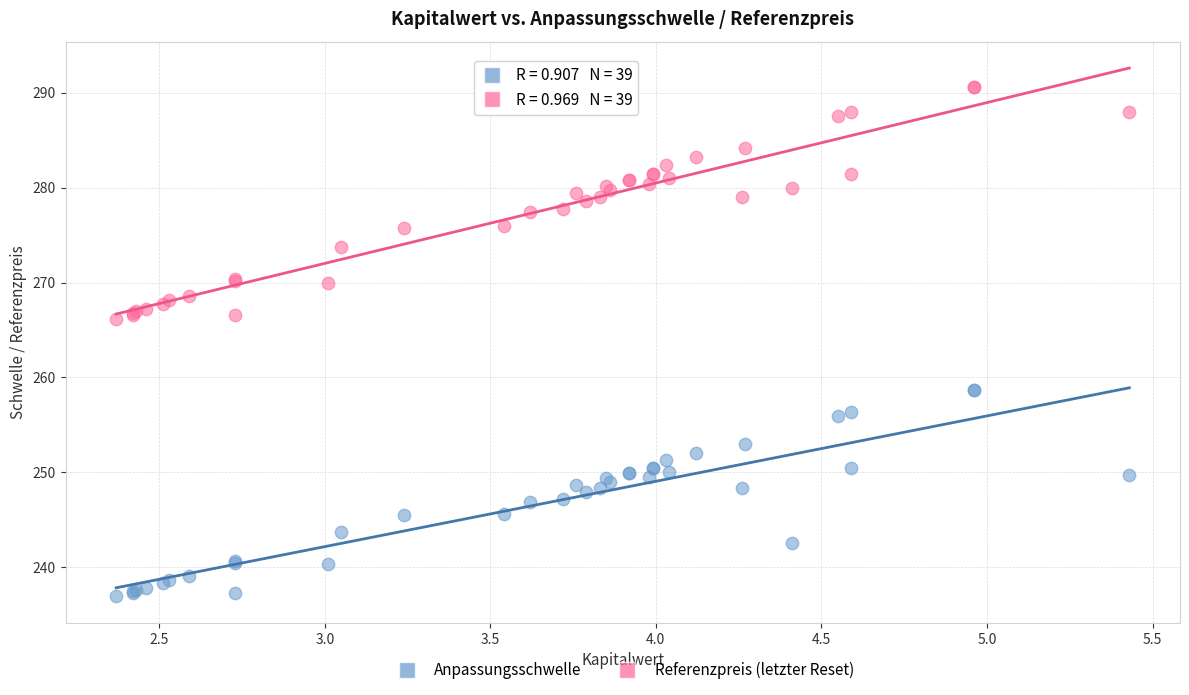

Which series reaches the maximum Y coordinate?

Referenzpreis (letzter Reset)